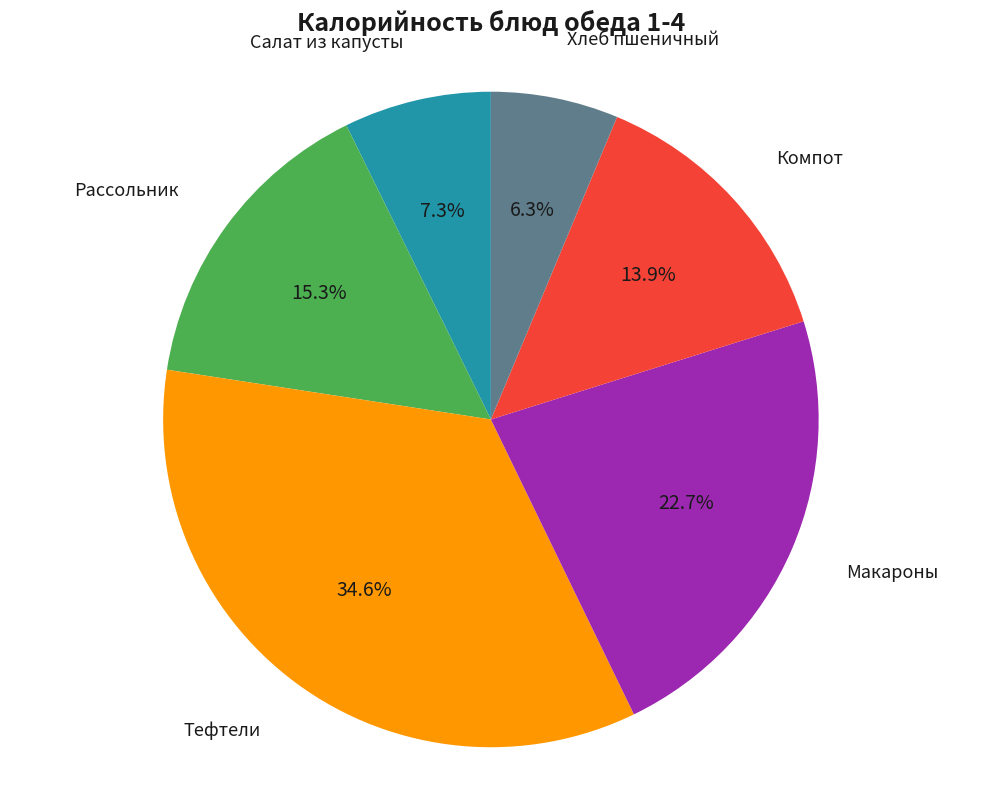

How many segments does this pie chart have?

6